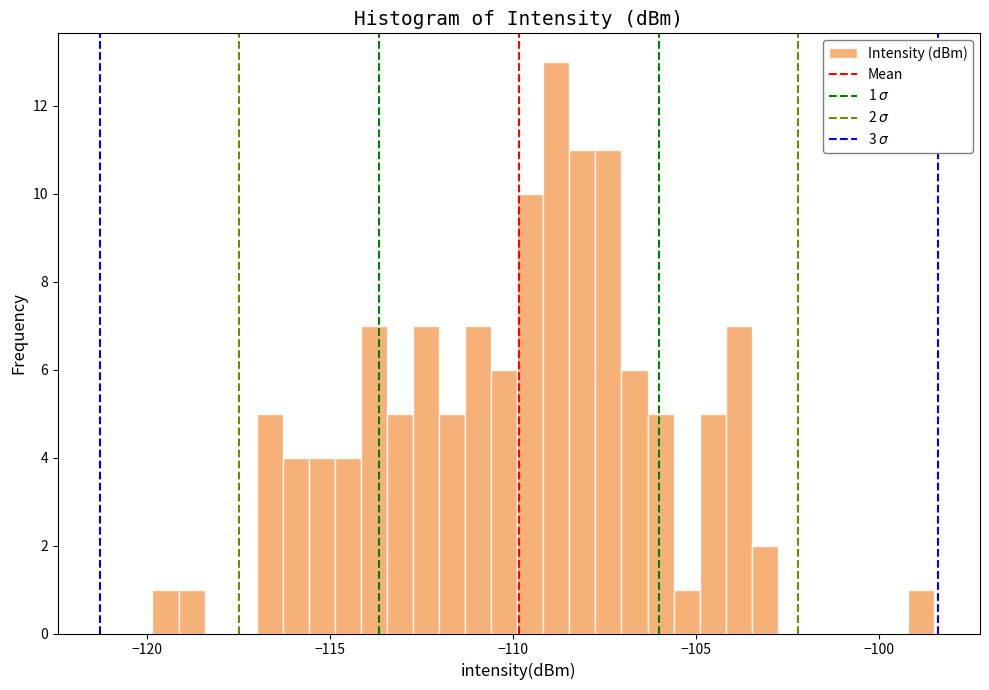

Around what value on the x-axis is the tallest bar? Give the approximate position of its centre, as read against the axis.

-109.0